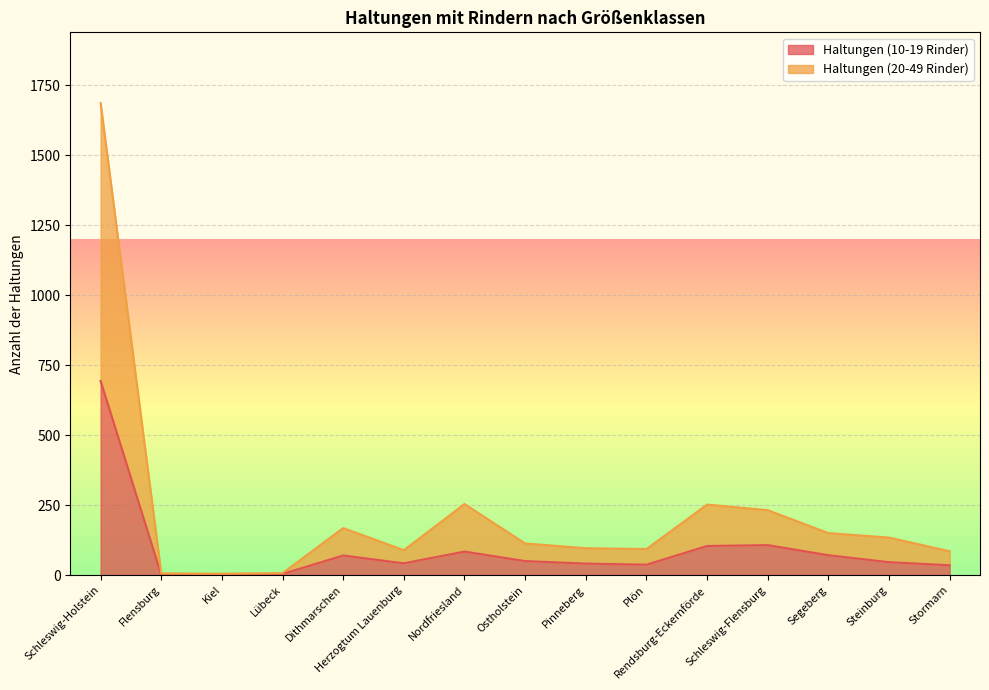

What is the difference between the highest and lowest values at Ostholstein?

63